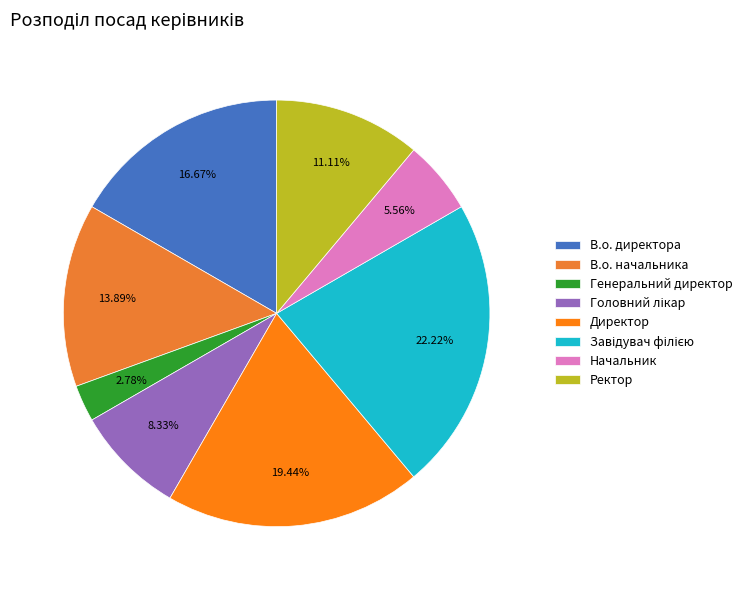

Approximately how many times larger is the value at Головний лікар compared to Директор?

0.4